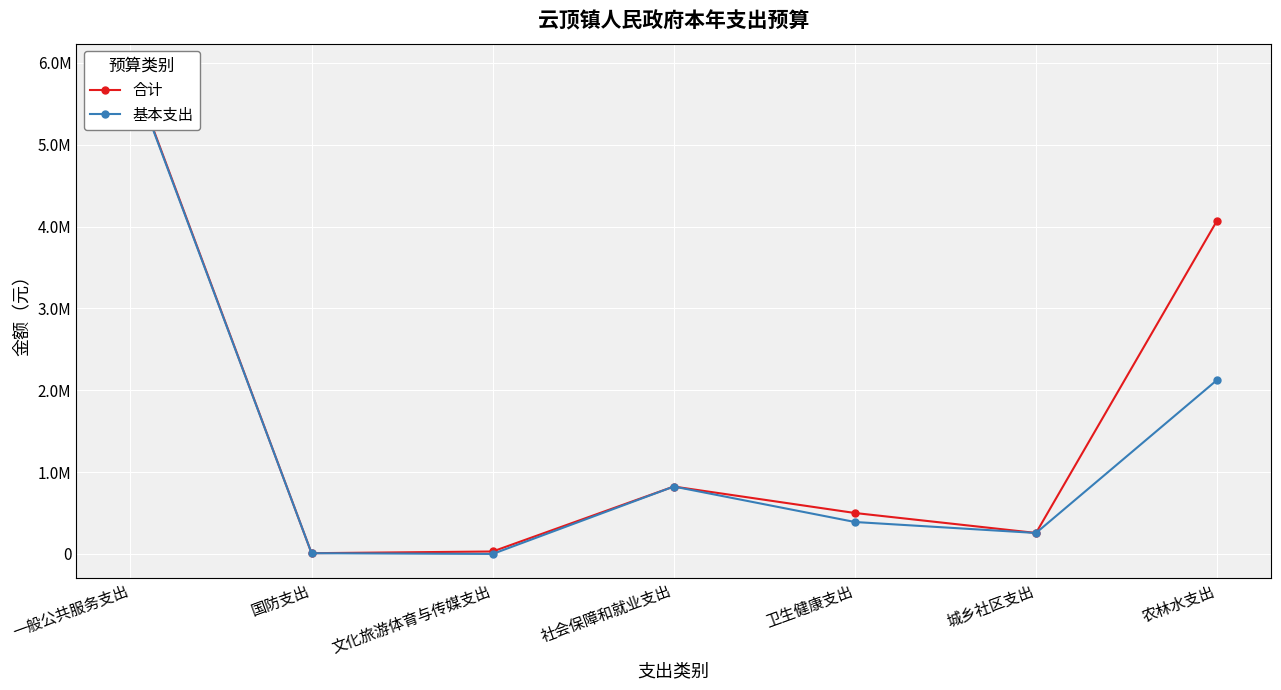

What is the sum of the 合计 values at 社会保障和就业支出 and 农林水支出?

4897909.9